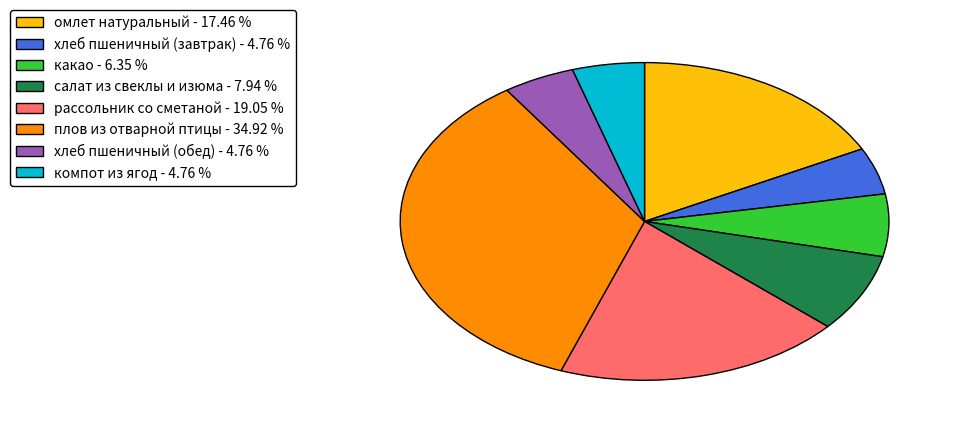

How many segments does this pie chart have?

8